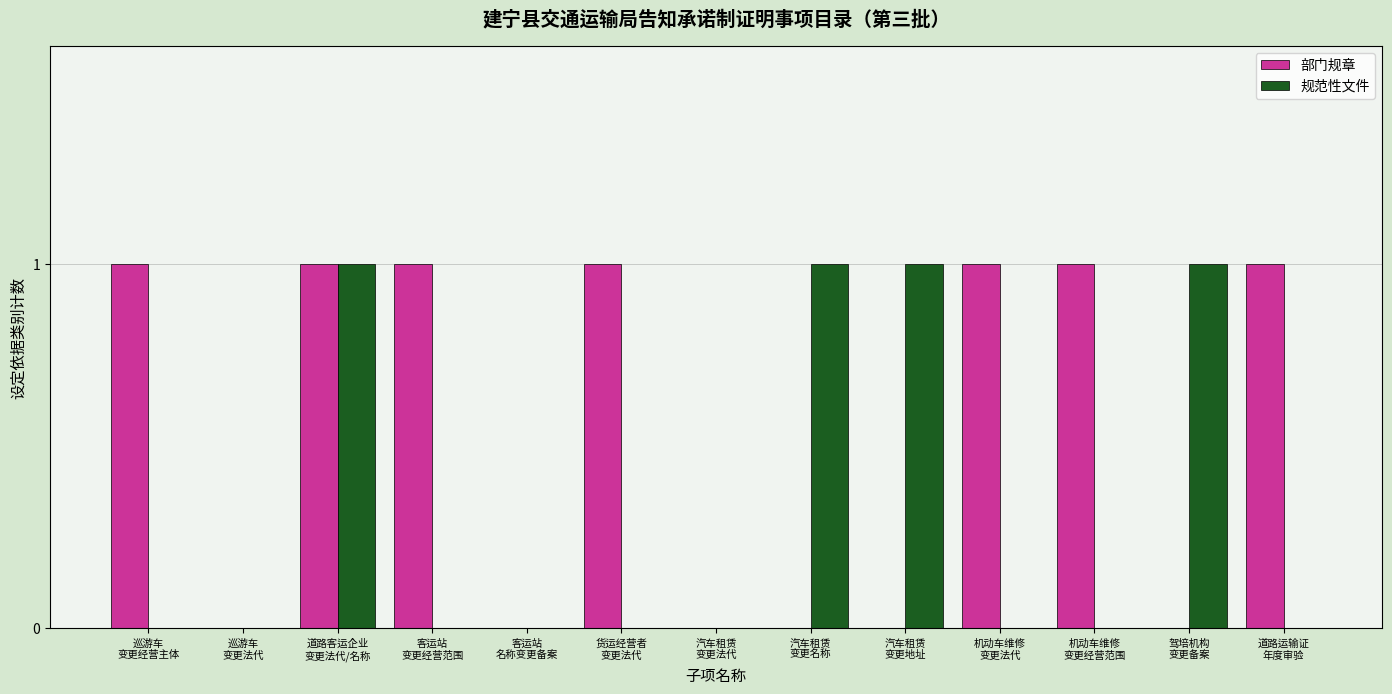

How many distinct data groups are displayed?

2